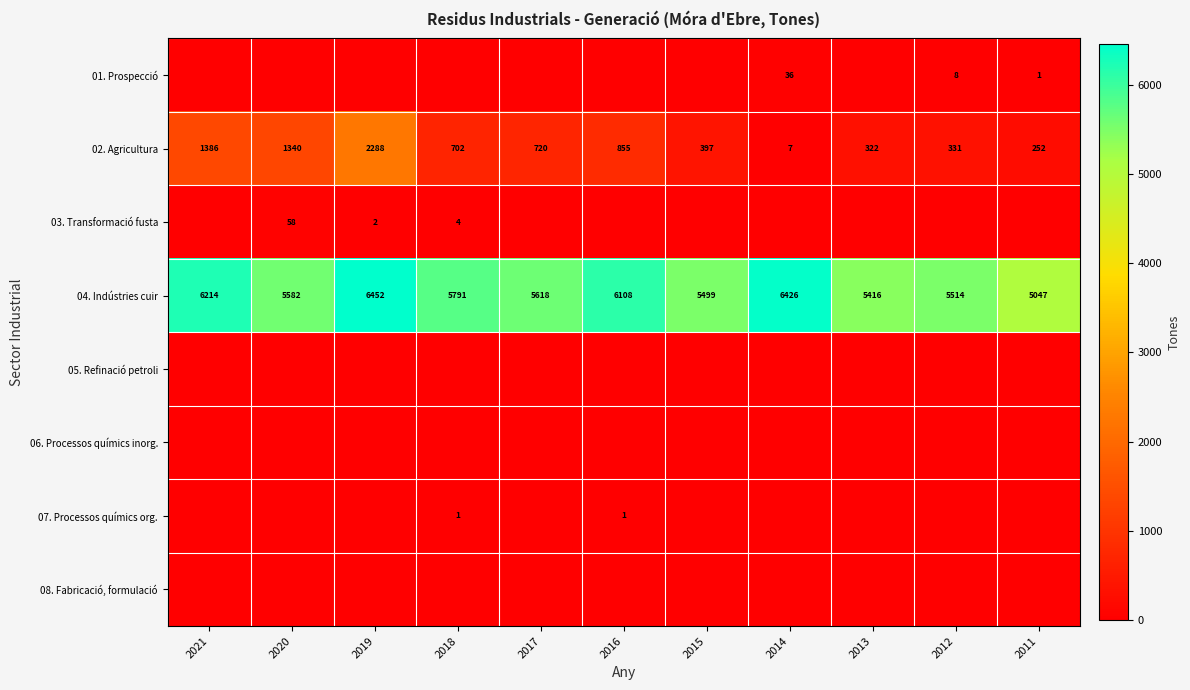

At which category is the sum across all series the highest?

2019